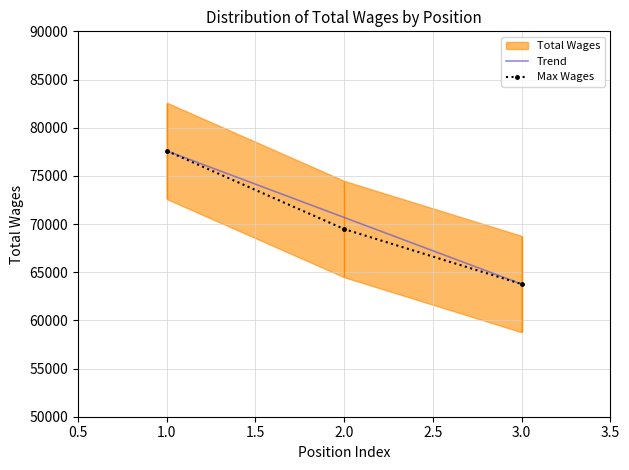

Is it true that Trend equals 70680 at 2.0?

True